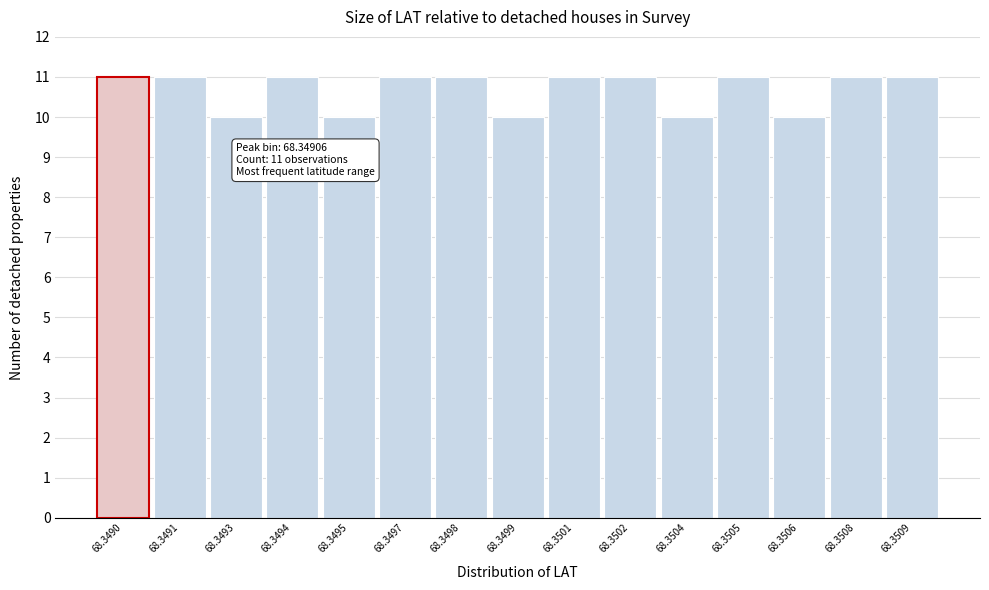

Reading right to left, extract all data points from this chart.

68.3509=11	68.3508=11	68.3506=10	68.3505=11	68.3504=10	68.3502=11	68.3501=11	68.3499=10	68.3498=11	68.3497=11	68.3495=10	68.3494=11	68.3493=10	68.3491=11	68.3490=11